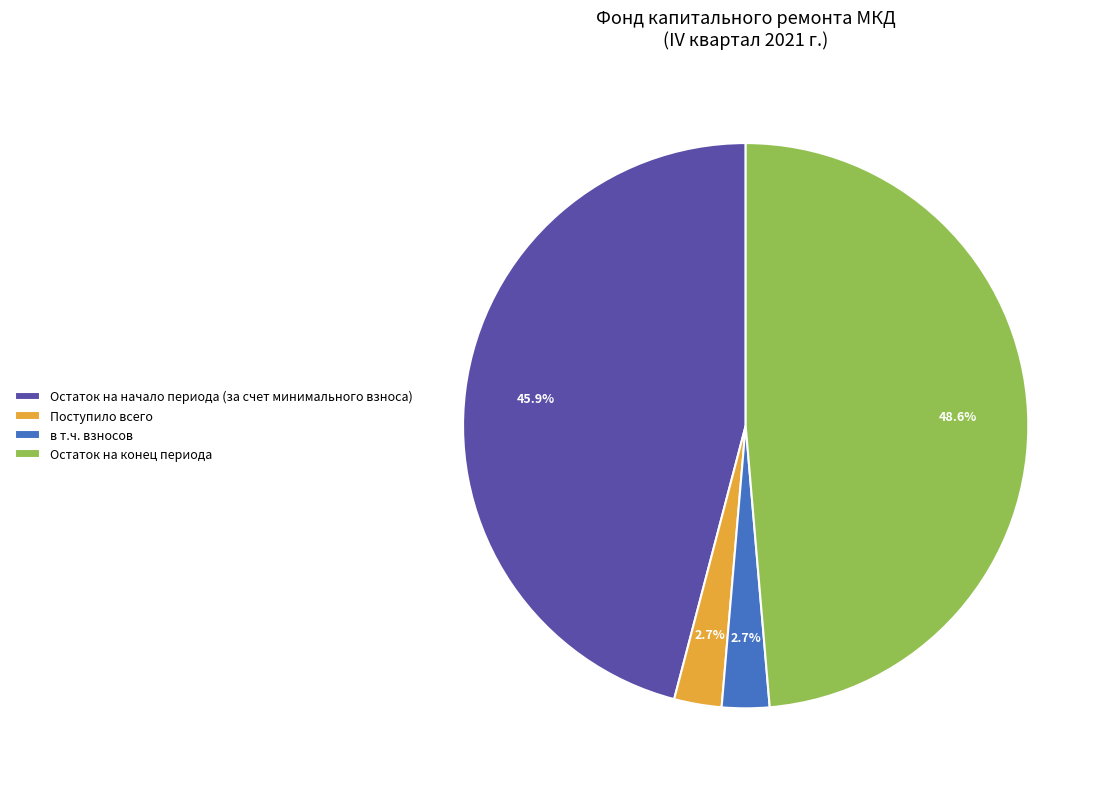

Does Поступило всего represent more than half of the total?

No